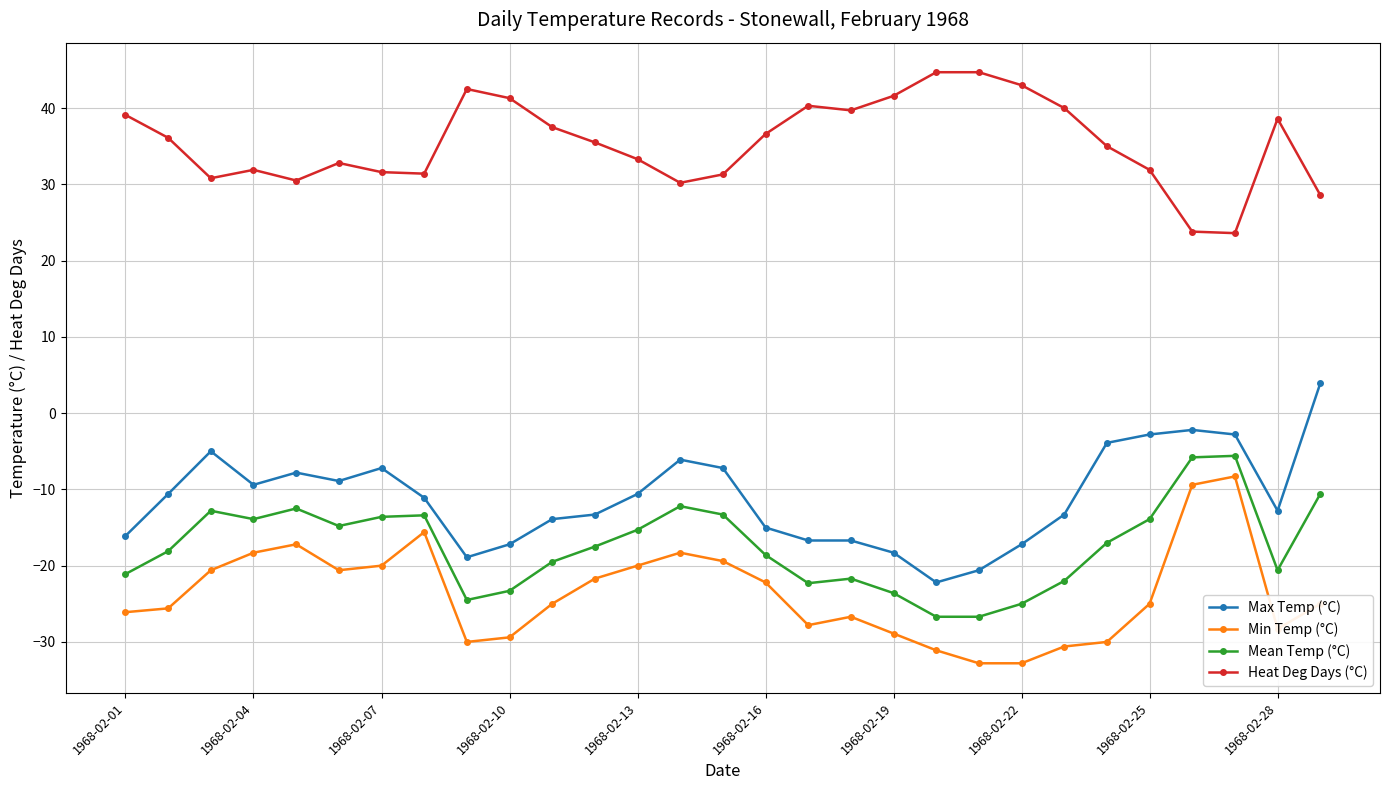

What is the minimum value for Max Temp (°C)?

-22.2